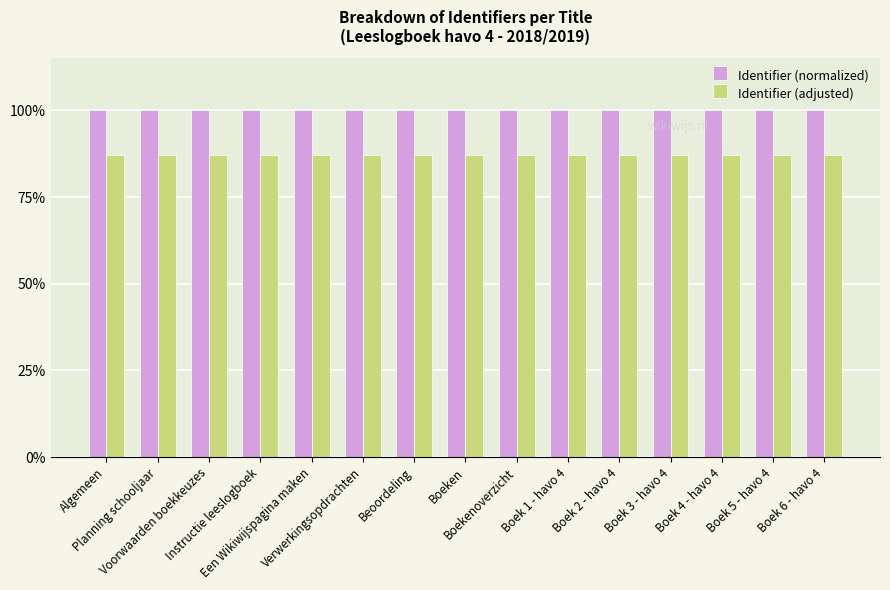

What is the average value of the Identifier (adjusted) series?

87.0